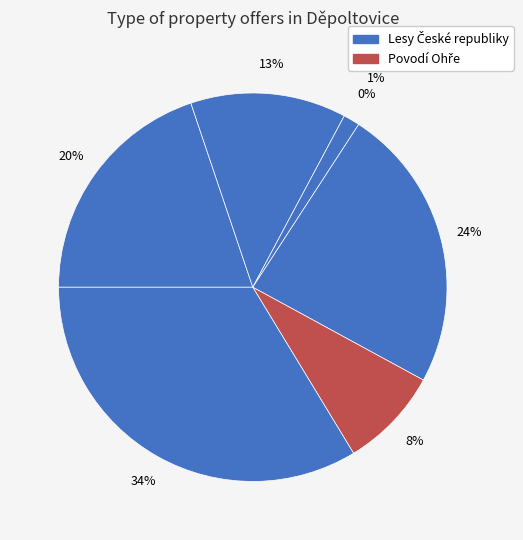

Does any single category account for the majority?

No